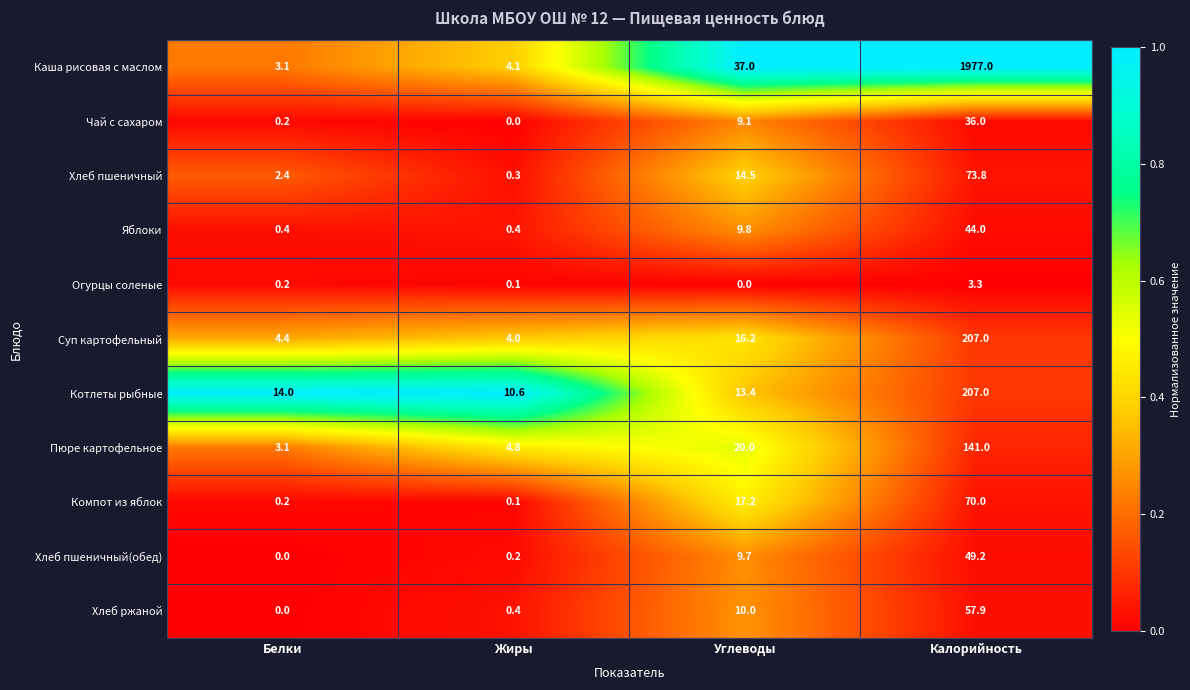

Which series has the largest range (max minus min)?

Каша рисовая с маслом